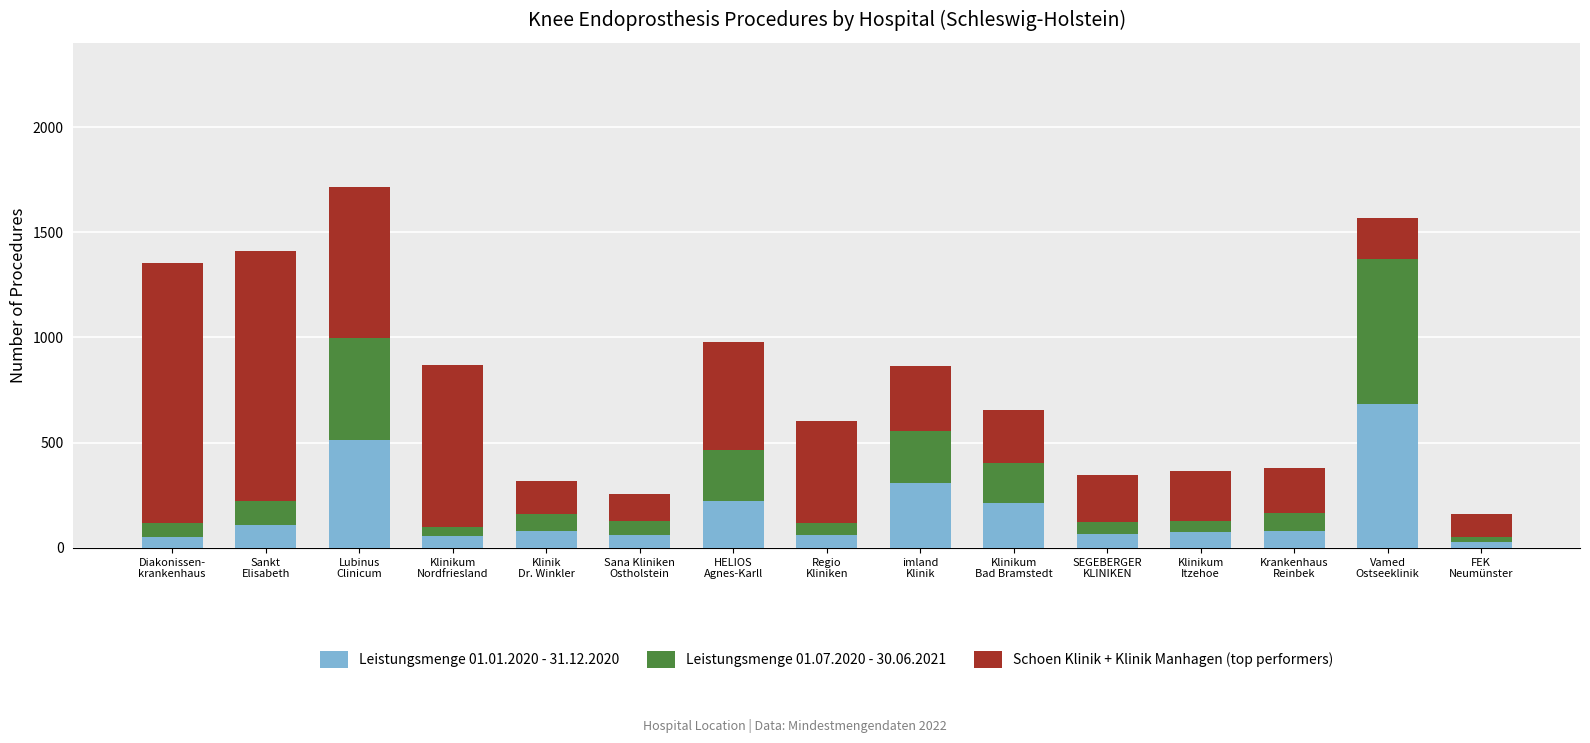

What are all the series names shown in the legend?

Leistungsmenge 01.01.2020 - 31.12.2020, Leistungsmenge 01.07.2020 - 30.06.2021, Schoen Klinik + Klinik Manhagen (top performers)